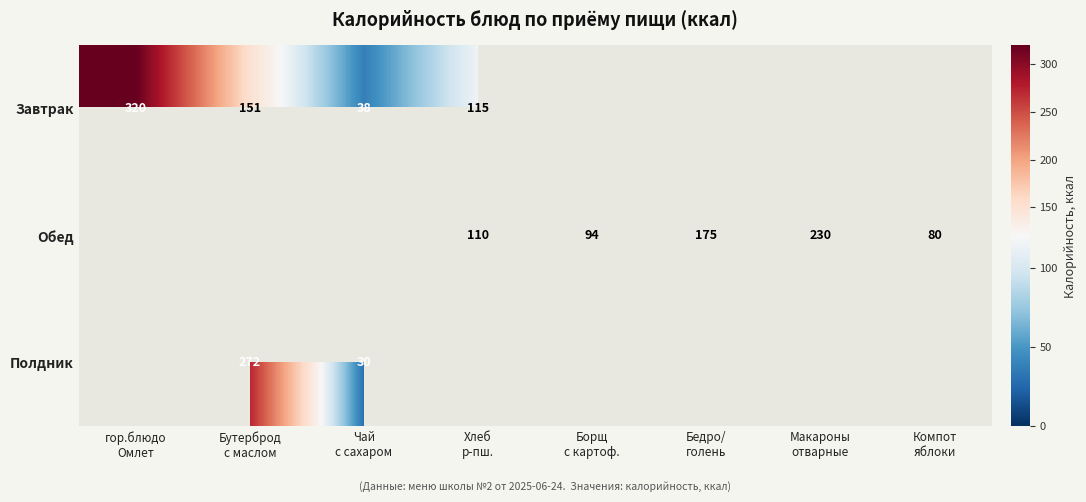

How many data points does each series have?

8